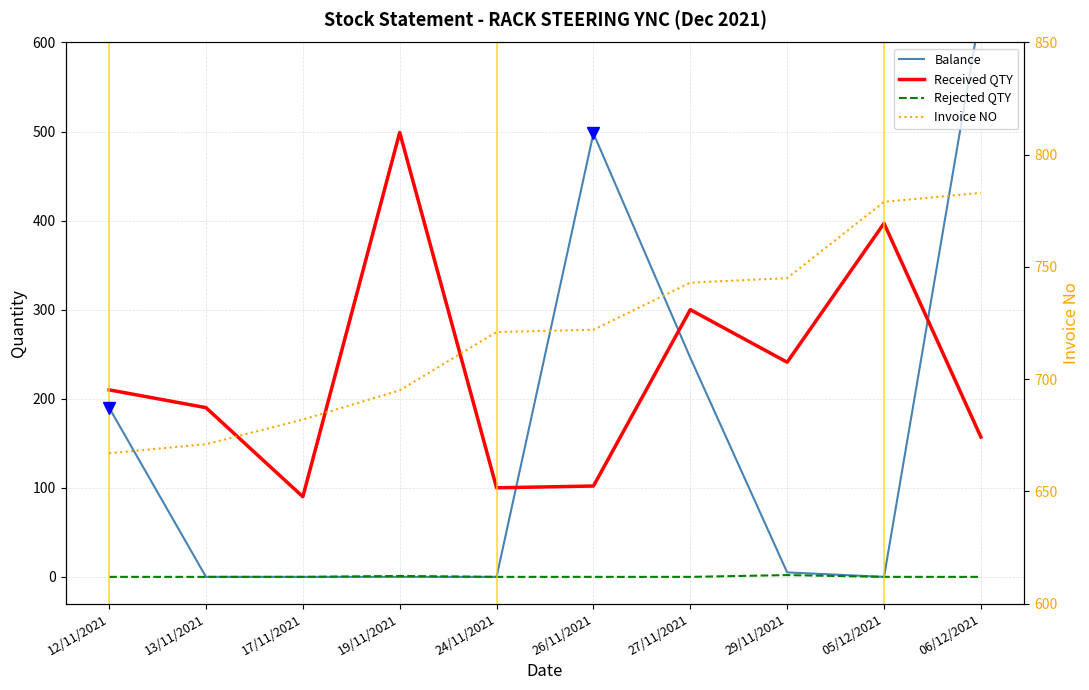

Where is Invoice NO nearest to the value 725?

26/11/2021